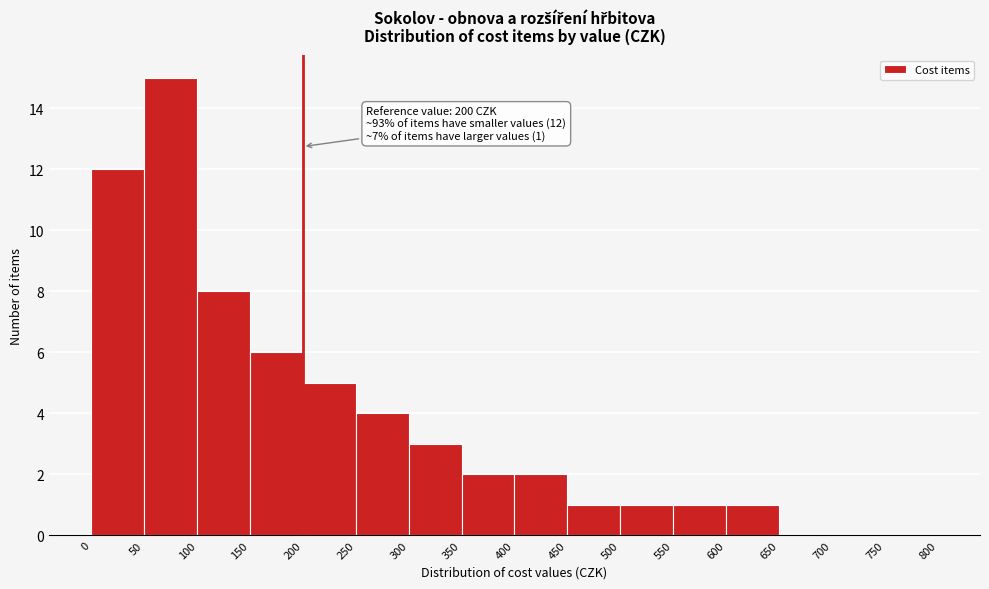

Over which range of the x-axis is the bar tallest?

50 to 100